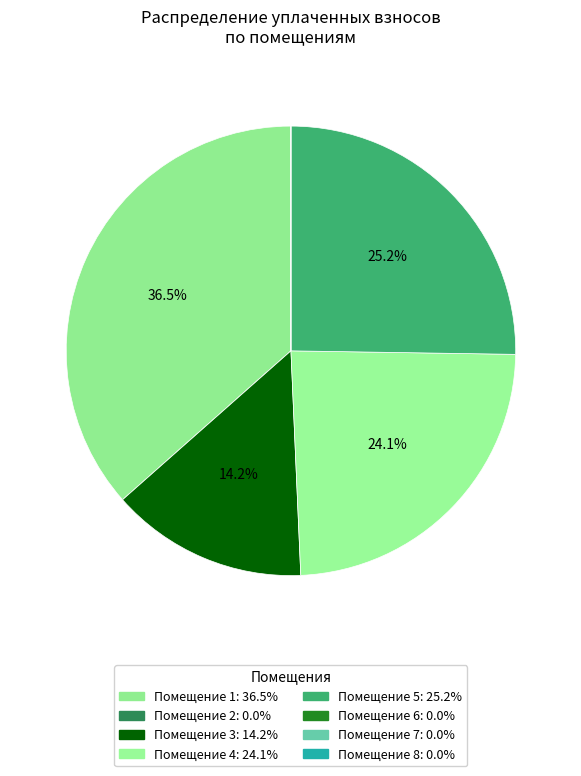

To the nearest percent, what is the average slice percentage?

12%